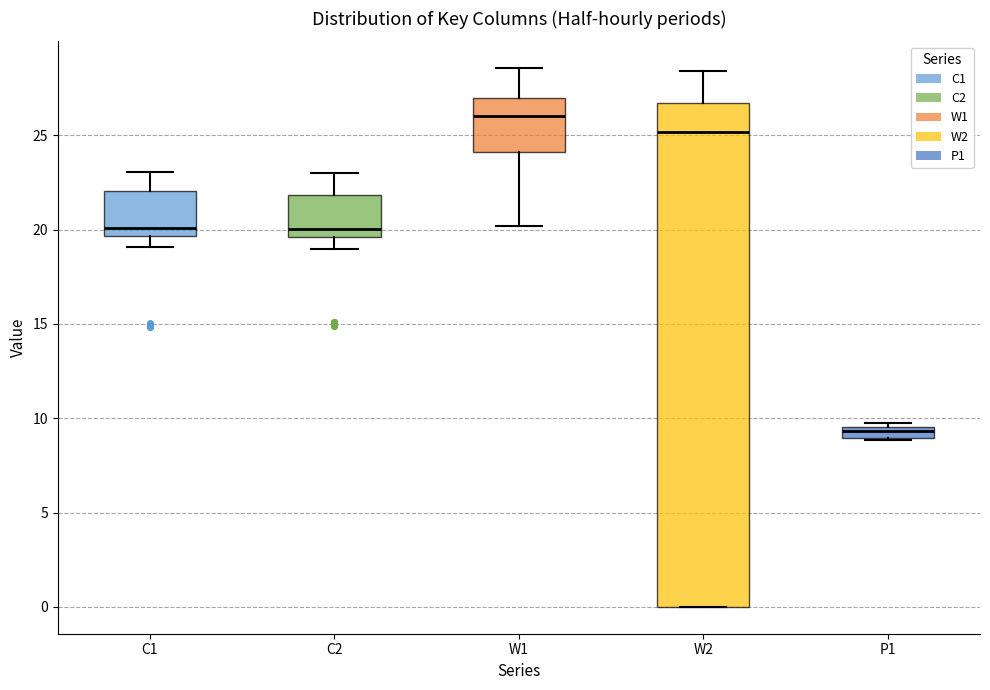

Which box has the lowest median line?

P1